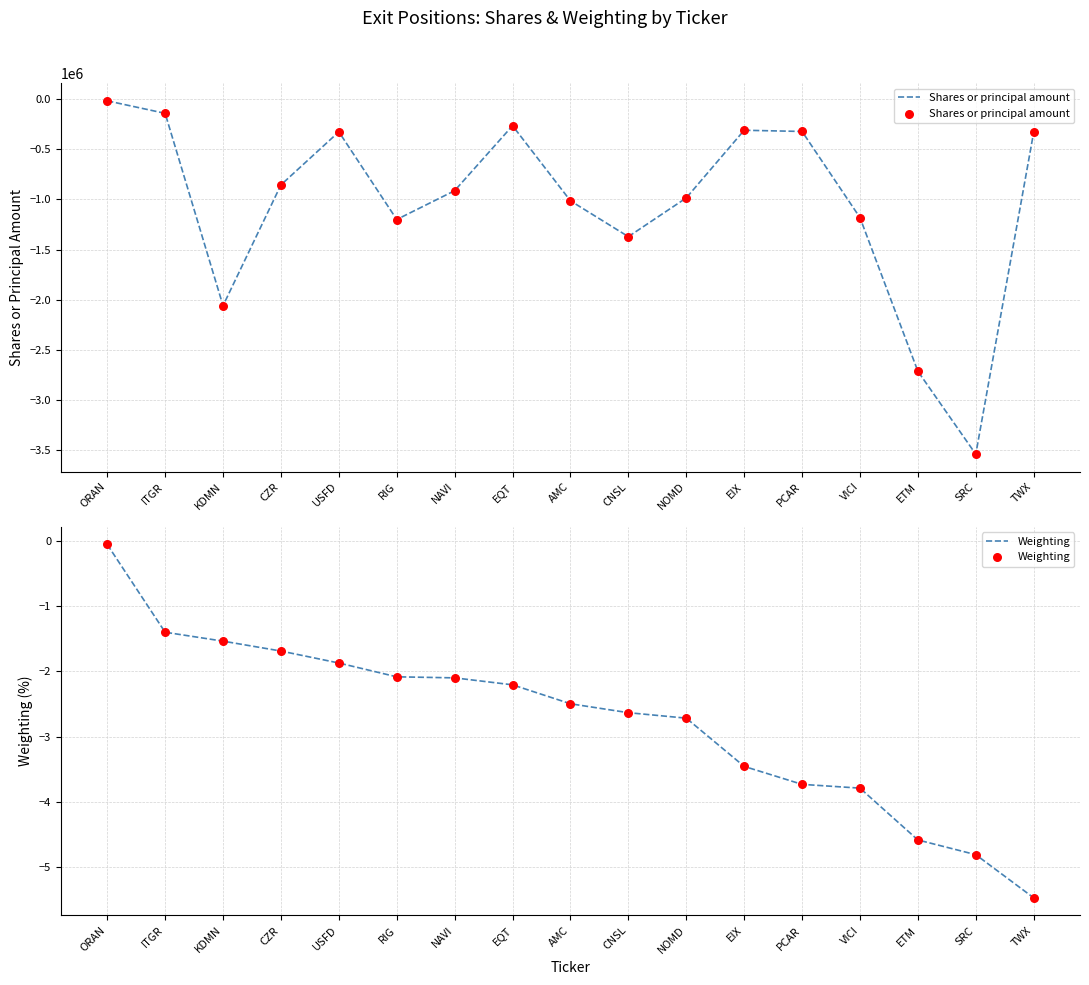

What are all the series names shown in the legend?

Shares or principal amount, Weighting